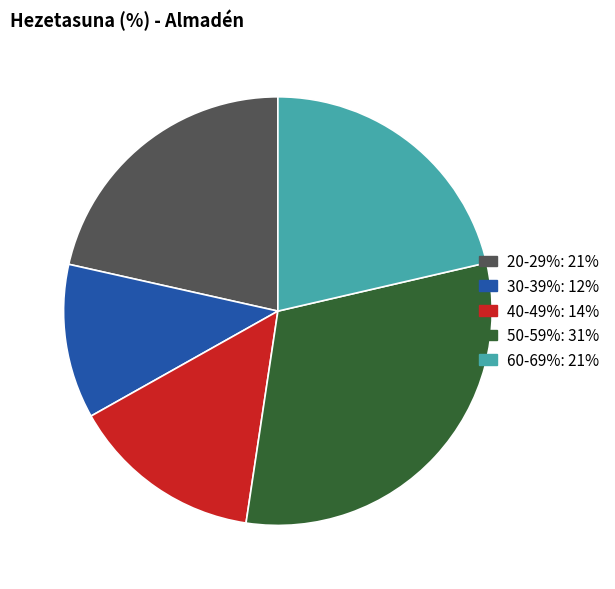

Is there a majority slice in this chart?

No